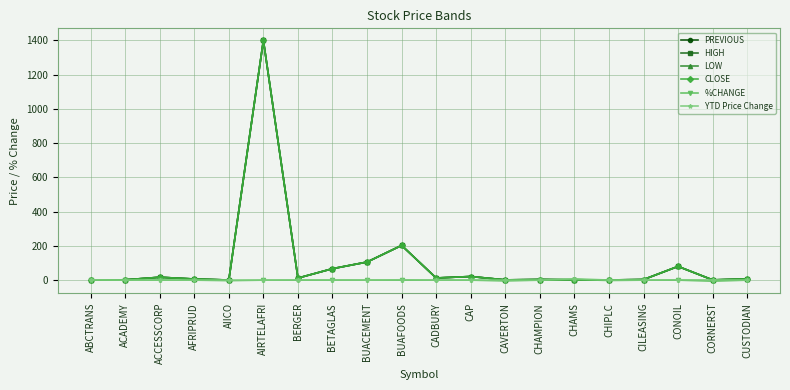

At which category does the chart reach its peak across all series?

AIRTELAFRI